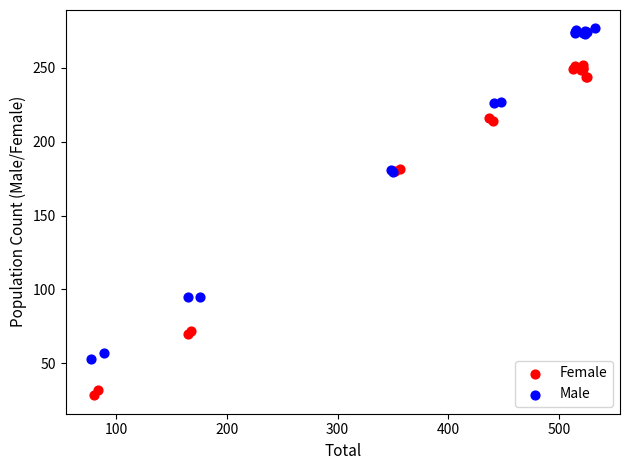

Which series reaches the maximum Y coordinate?

Male